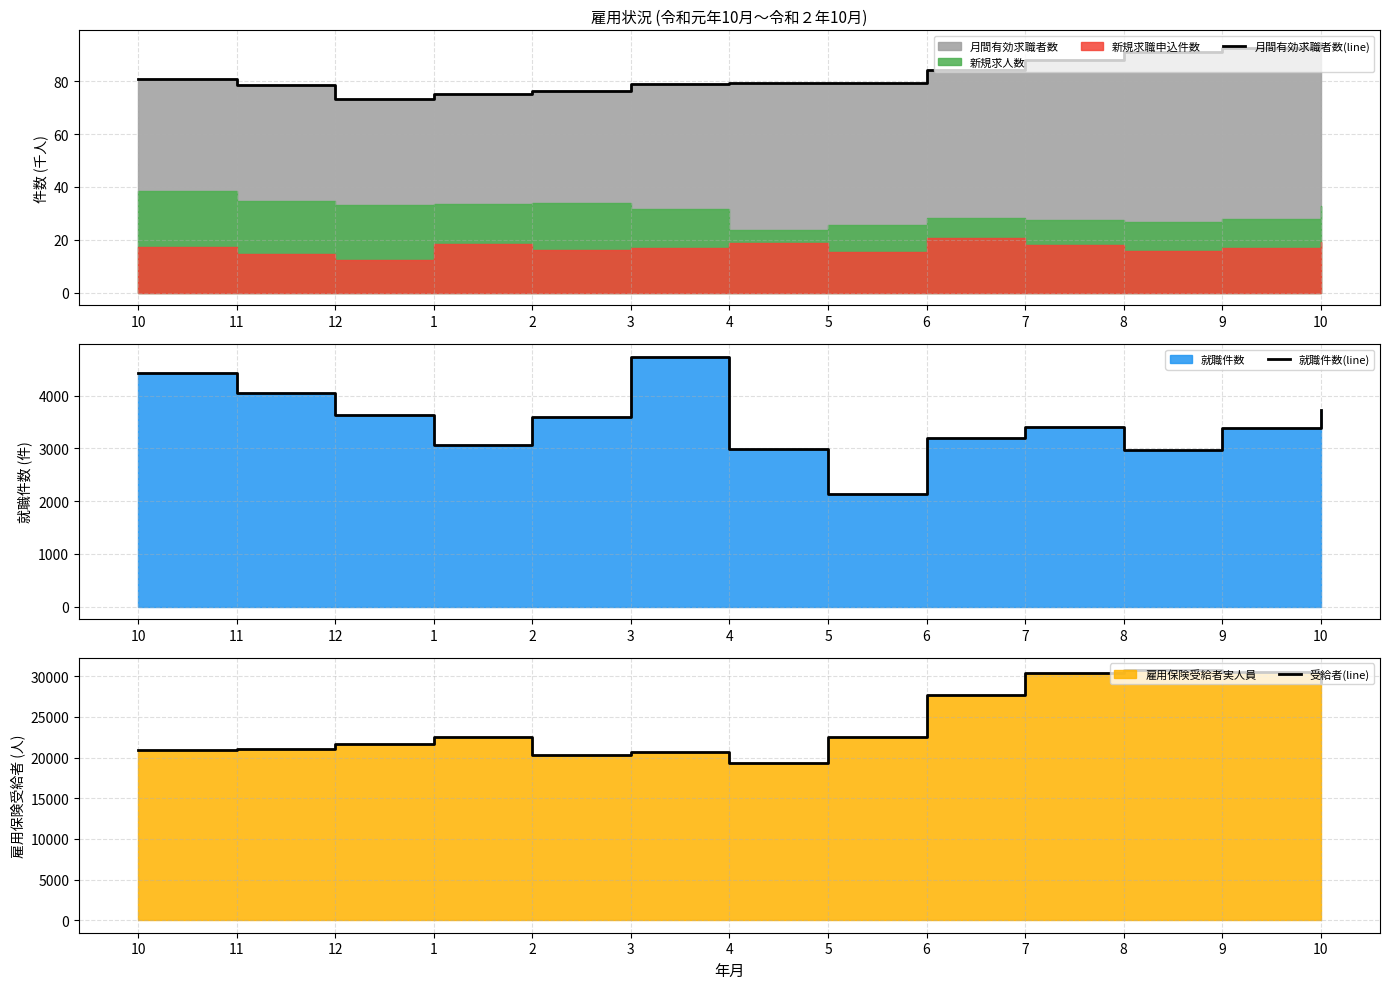

What is the label of the 7th point from the left?

4